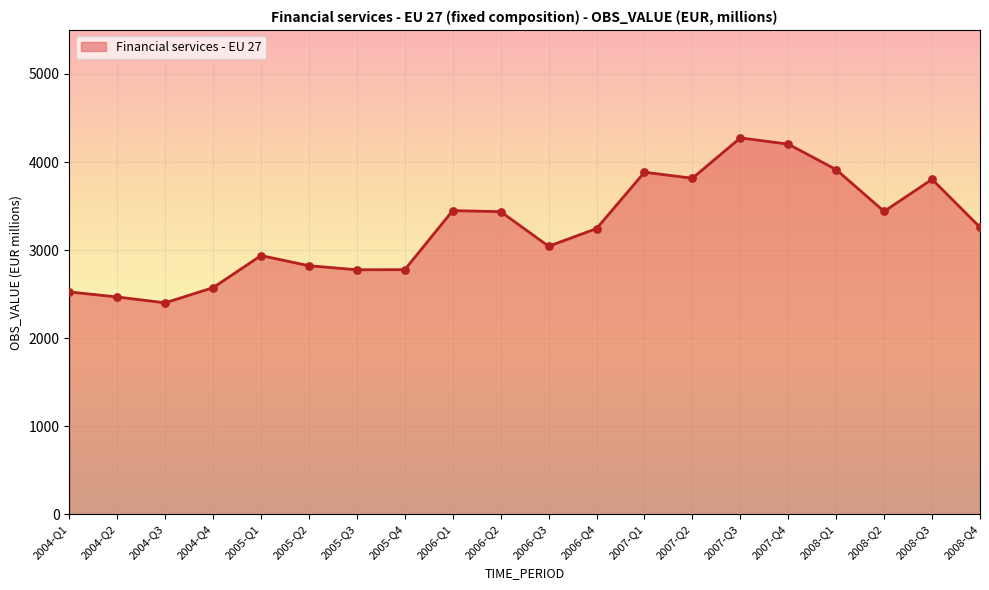

Approximately how many times larger is the value at 2005-Q2 compared to 2007-Q4?

0.7